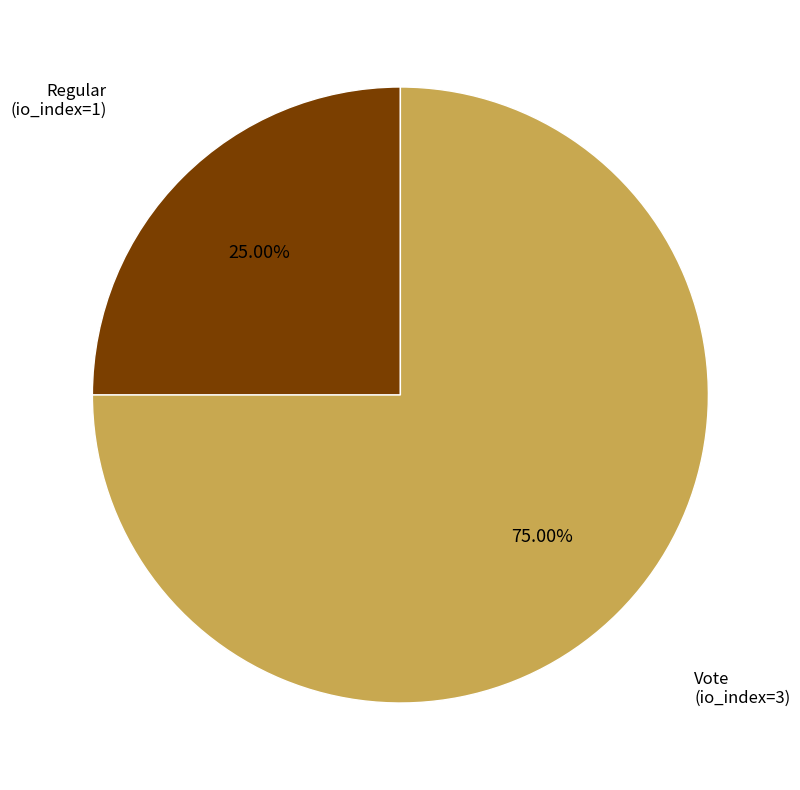

How many segments does this pie chart have?

2